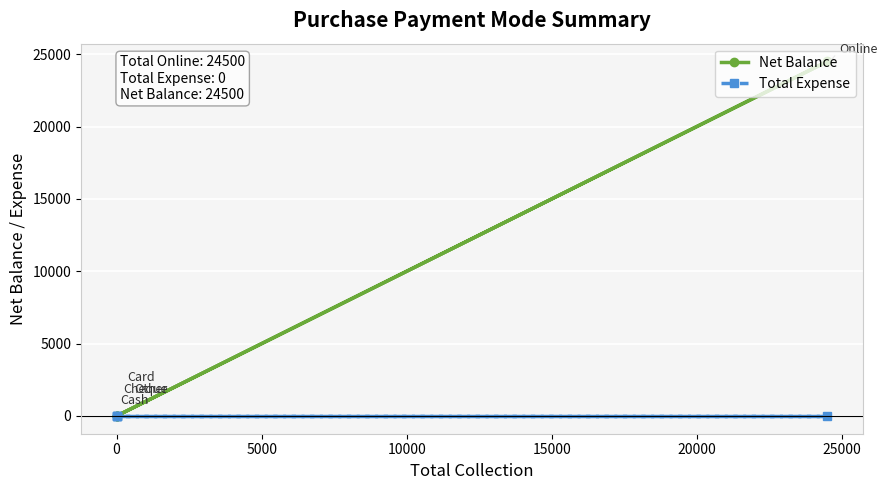

Rank the series by their maximum value, from lowest to highest.

Total Expense, Net Balance